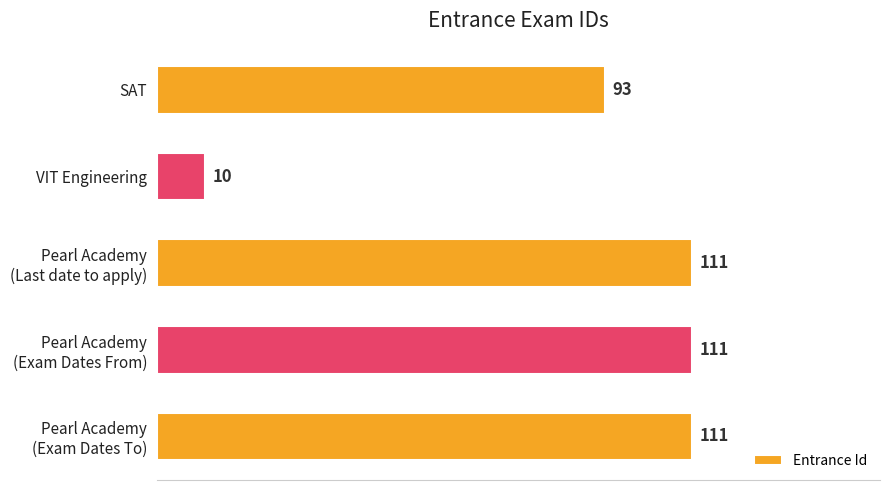

What is the smallest value displayed?

10